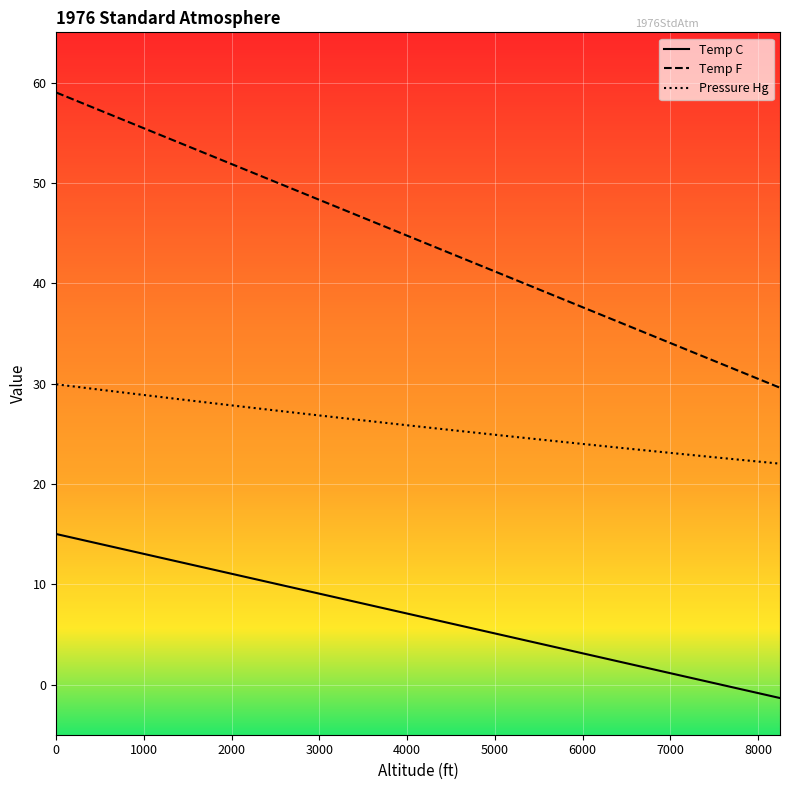

Which series has the largest range (max minus min)?

Temp F